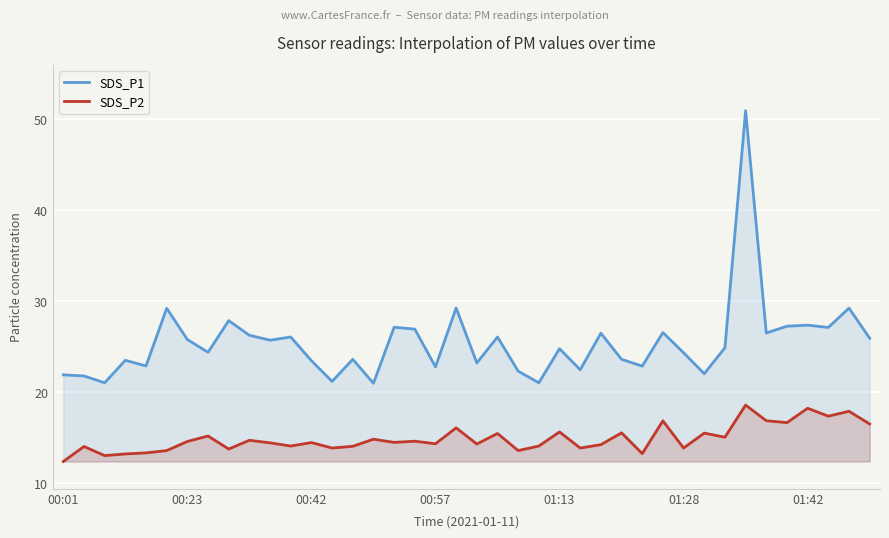

At how many categories does at least one series exceed 32?

1